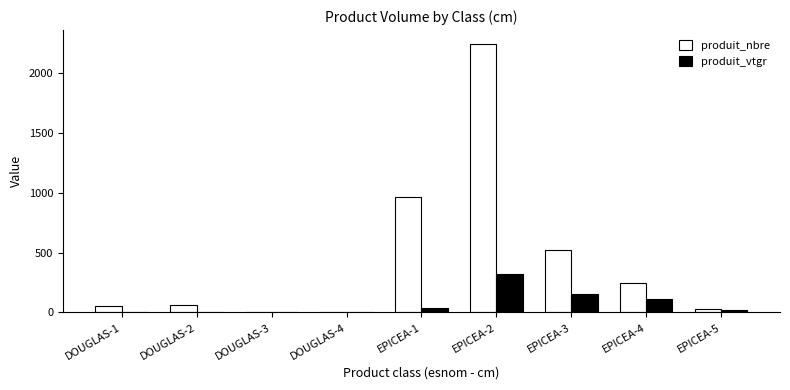

The value of produit_vtgr at EPICEA-4 is 114.8. True or false?

True